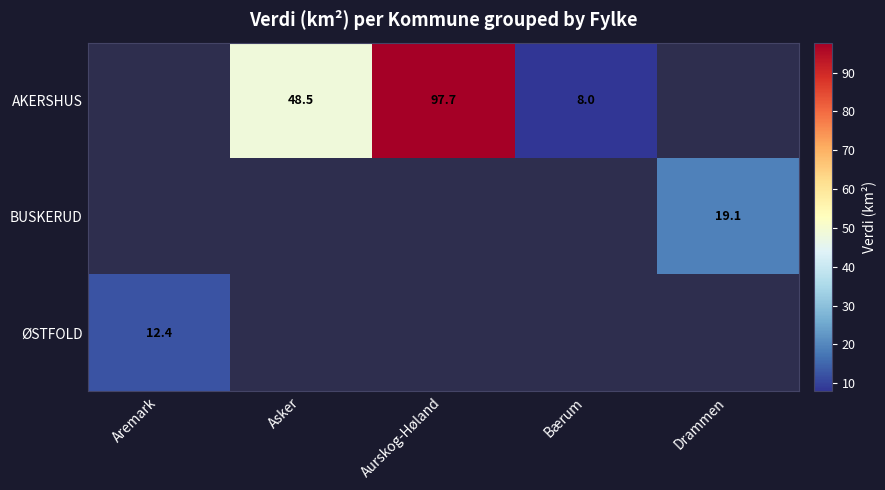

True or false: ØSTFOLD has a value of 12.4 at Aremark.

True